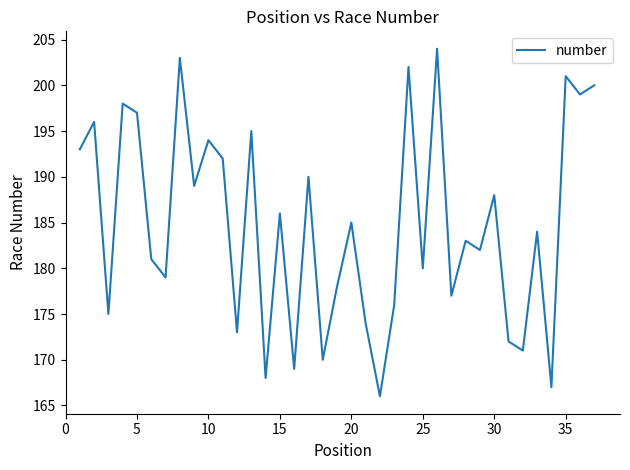

What is the smallest value displayed?

166